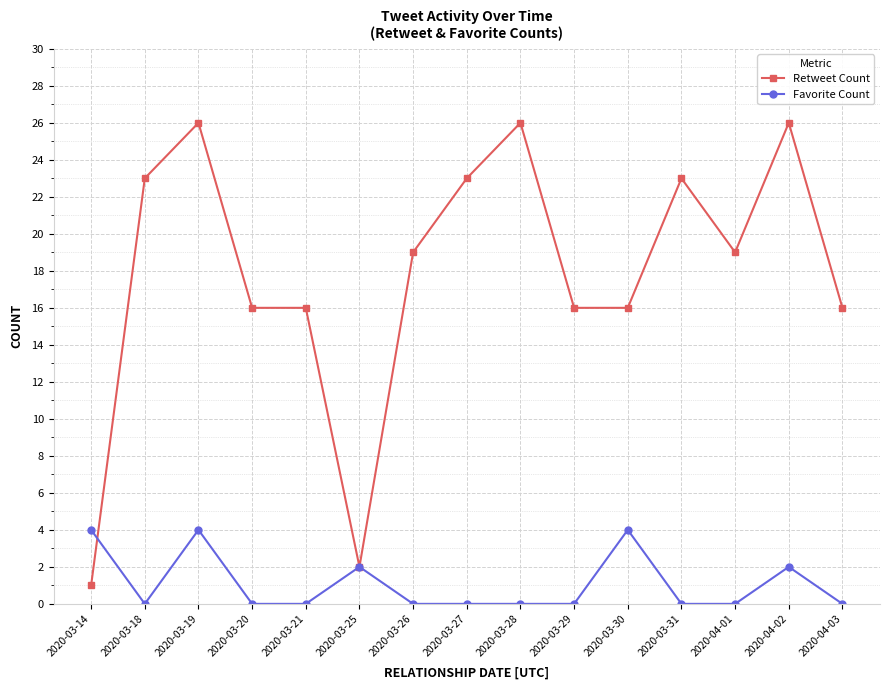

Read the Retweet Count value at 2020-03-20.

16